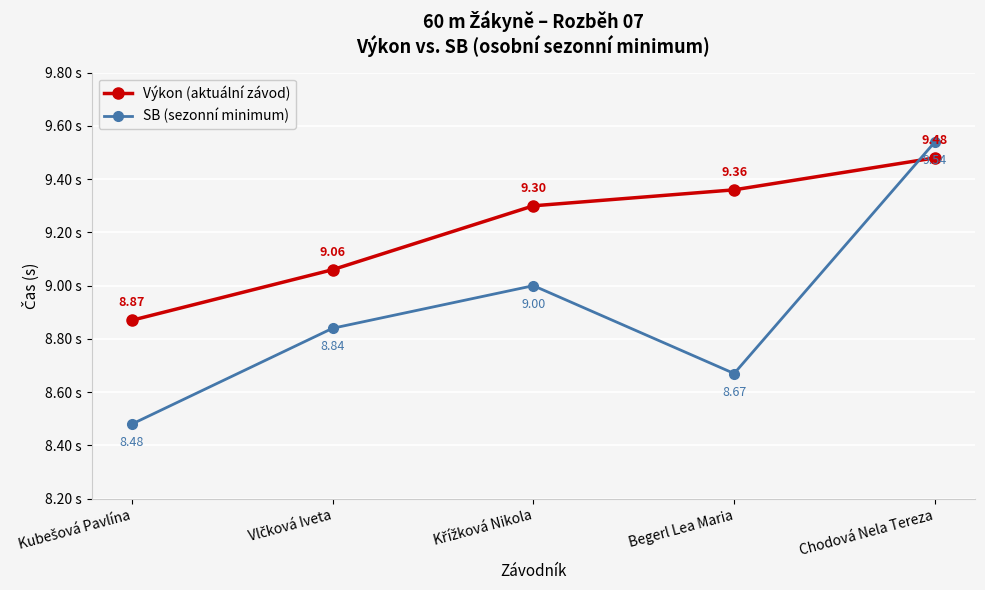

What position from the left is Begerl Lea Maria?

4